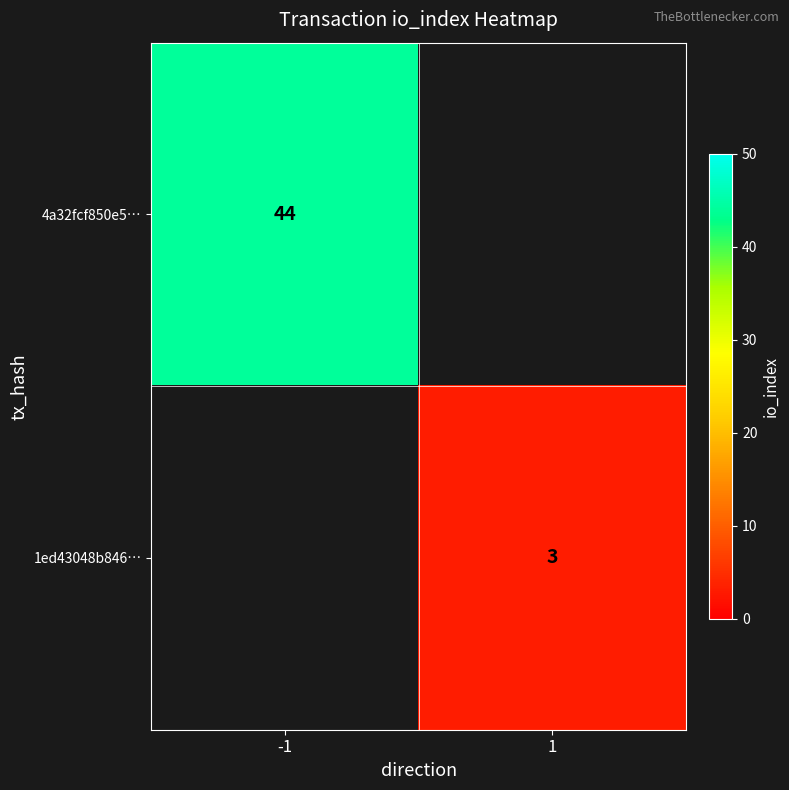

The value of 4a32fcf850e5… at -1 is 19. True or false?

False